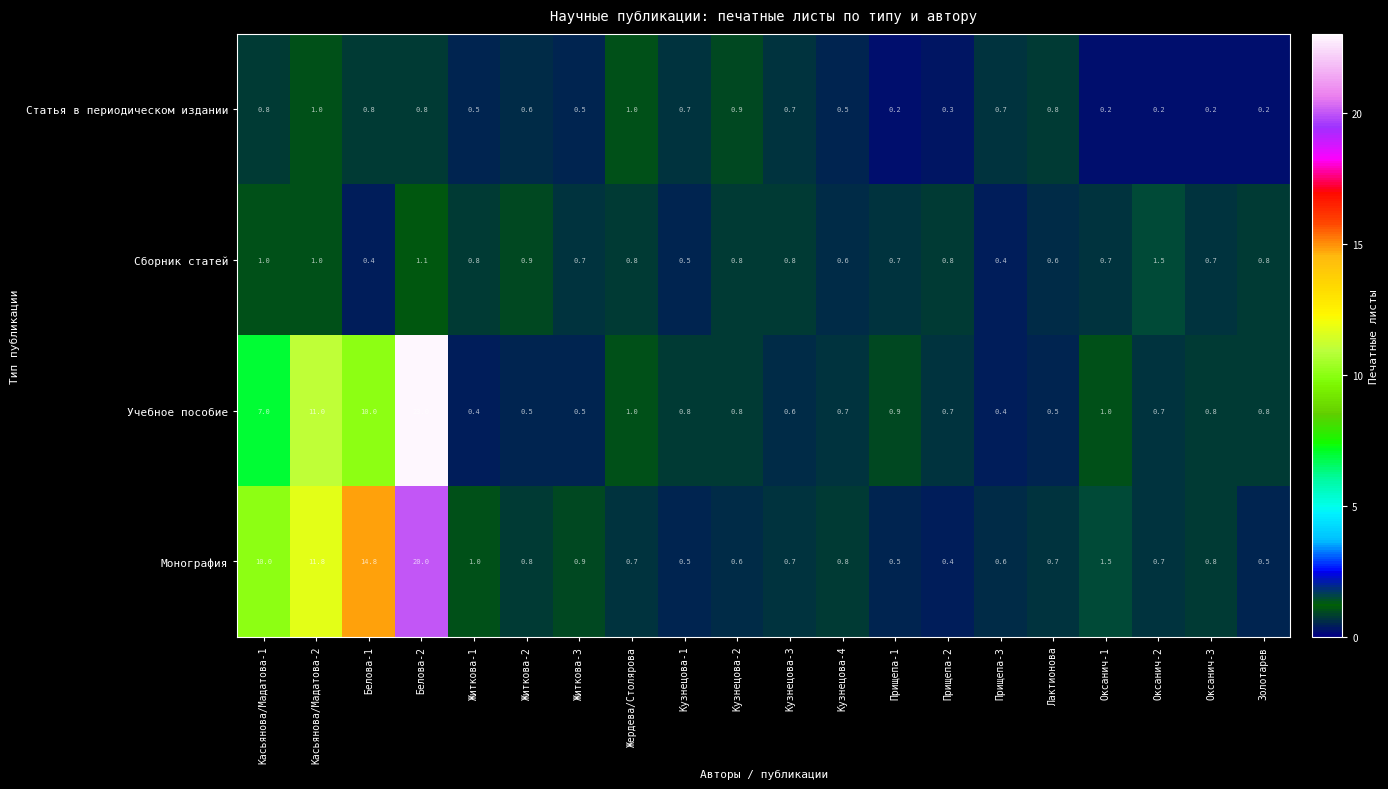

At which label is Монография closest to 10?

Касьянова/Мадатова-1